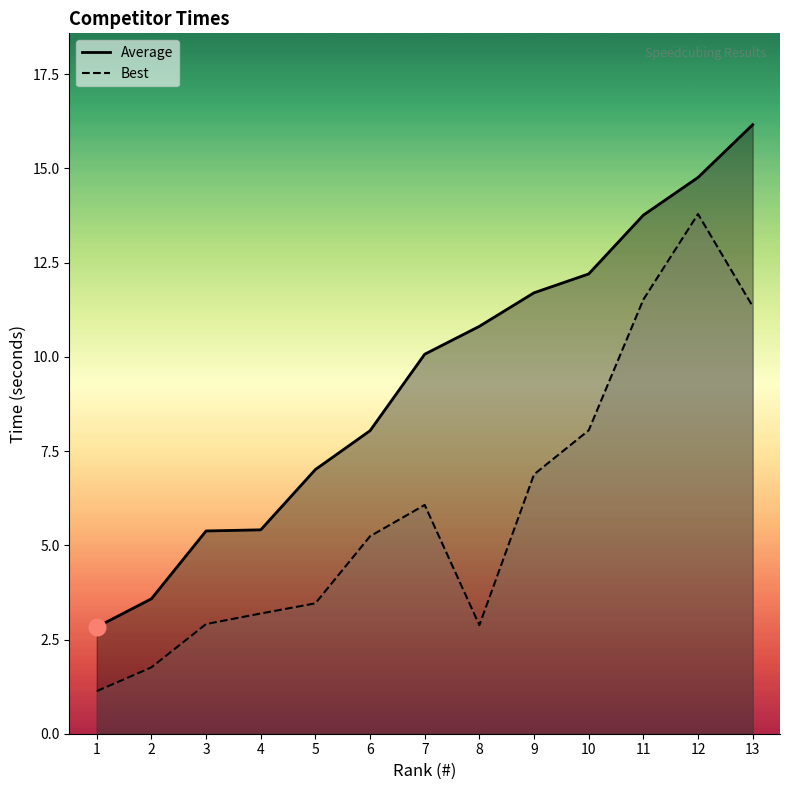

Is it true that Best equals 4.3 at 9?

False